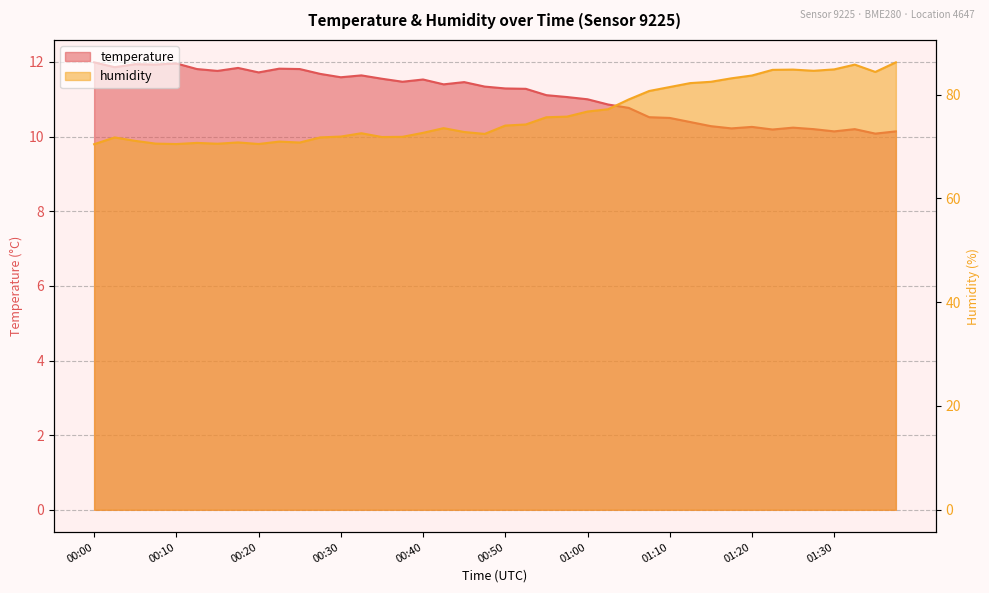

Which series has the largest total across all categories?

humidity